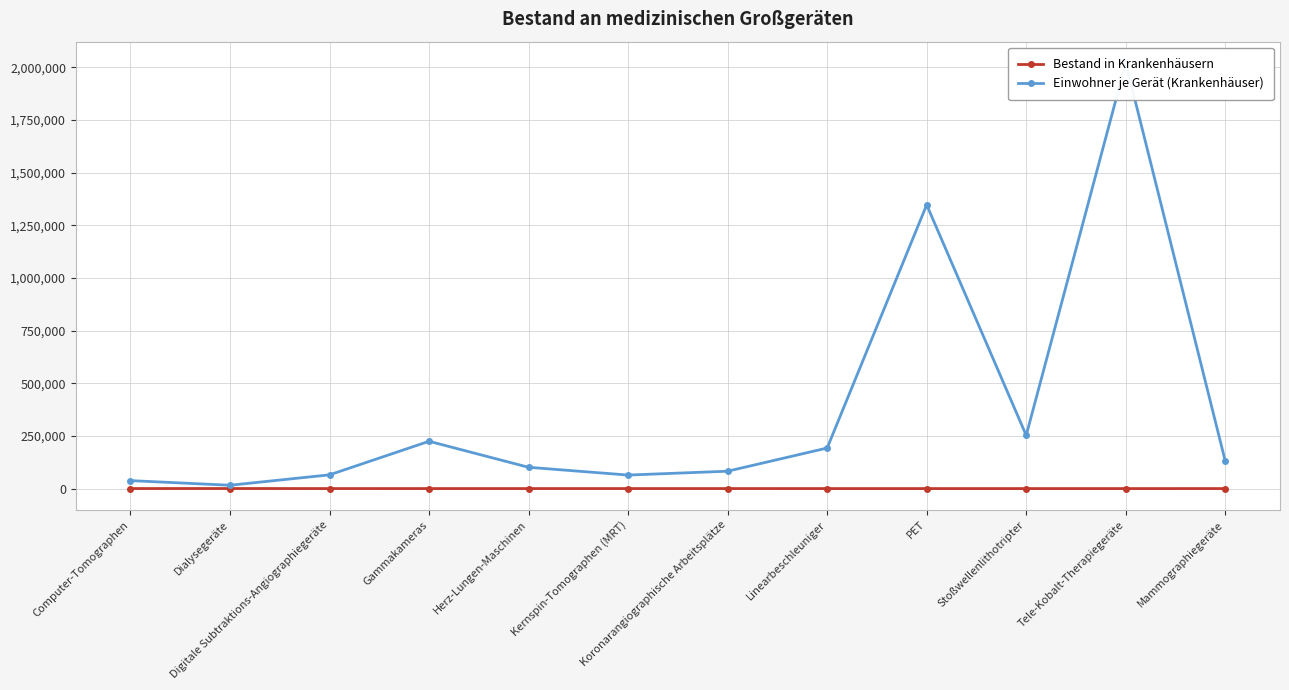

How many data points in Einwohner je Gerät (Krankenhäuser) are less than 130419?

6